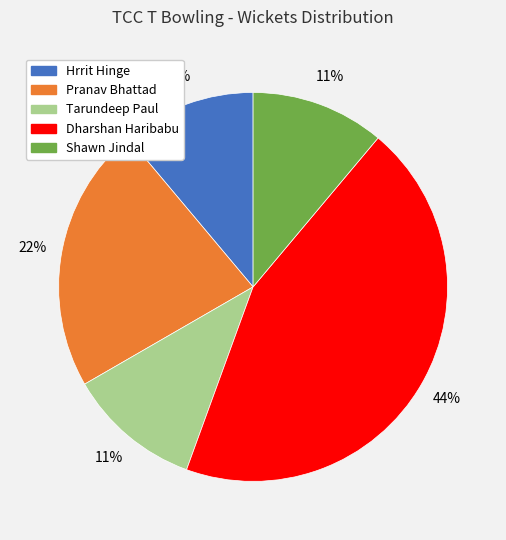

To the nearest percent, what is the difference between the largest and smallest slice percentages?

33%